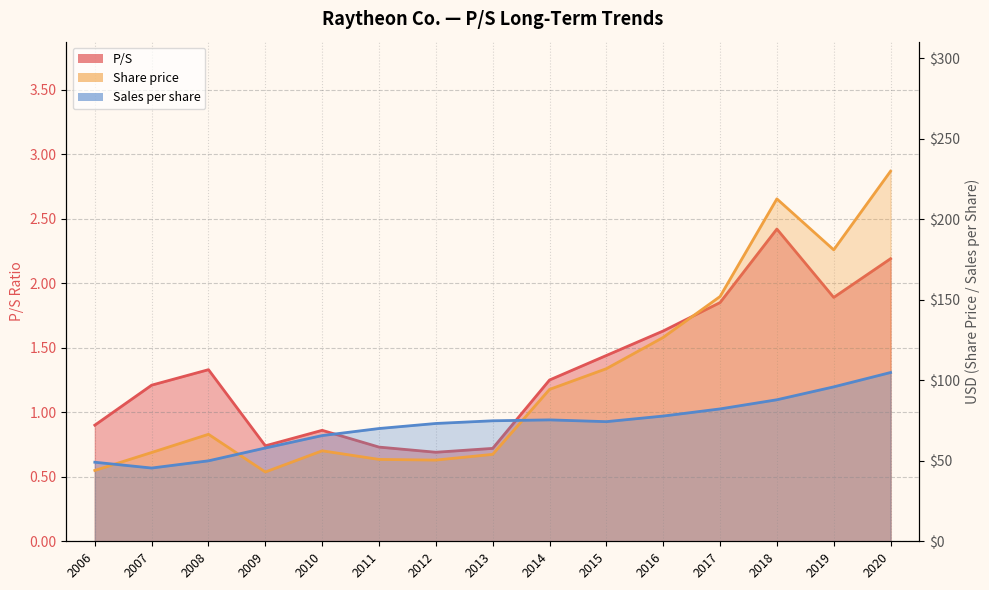

The Share price line series shows 26.9 at 2008. True or false?

False